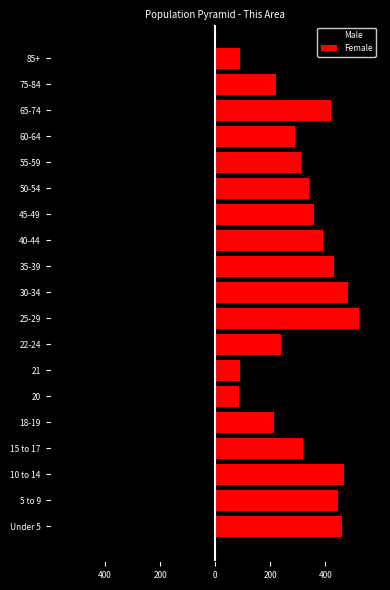

List the series in order of their overall mean, highest first.

Female, Male